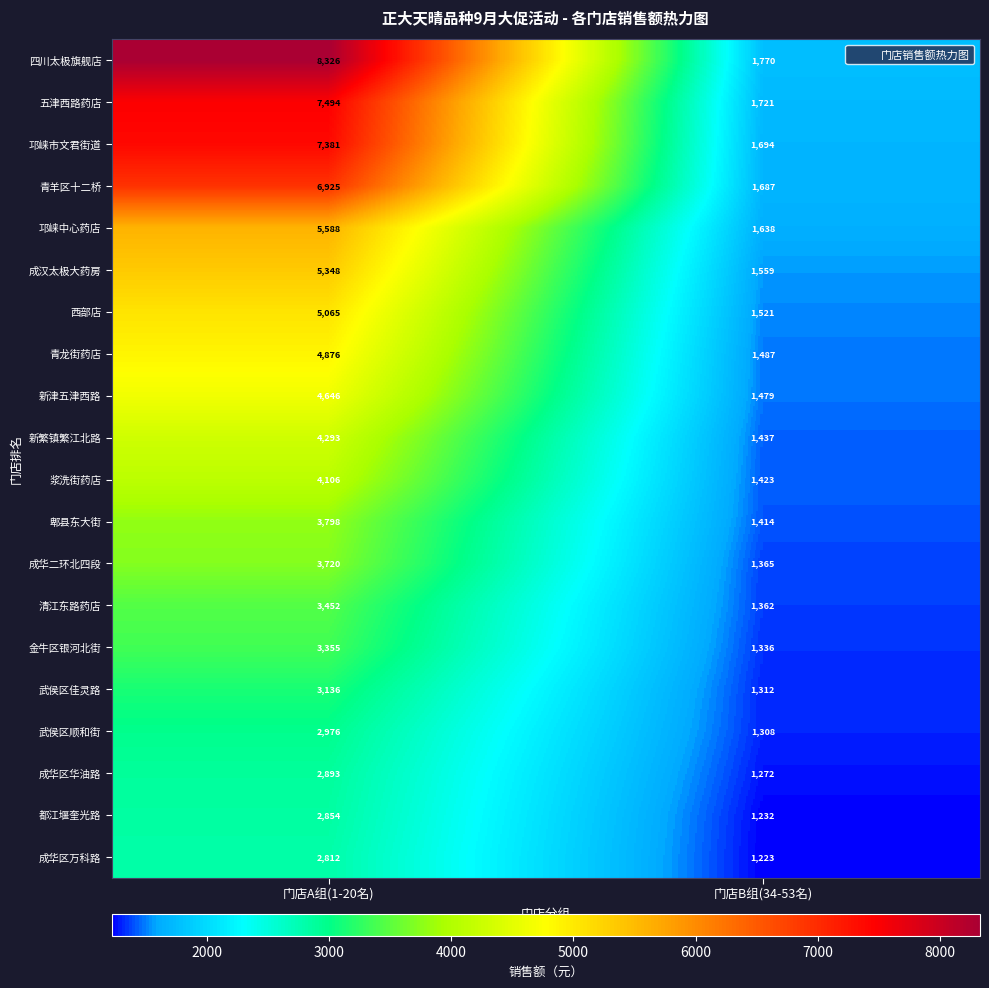

Rank the series at 门店B组(34-53名) from lowest to highest value.

成华区万科路, 都江堰奎光路, 成华区华油路, 武侯区顺和街, 武侯区佳灵路, 金牛区银河北街, 清江东路药店, 成华二环北四段, 郫县东大街, 浆洗街药店, 新繁镇繁江北路, 新津五津西路, 青龙街药店, 西部店, 成汉太极大药房, 邛崃中心药店, 青羊区十二桥, 邛崃市文君街道, 五津西路药店, 四川太极旗舰店